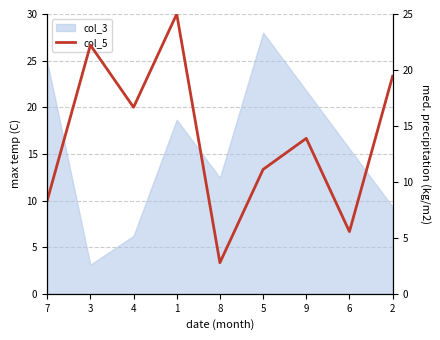

Where is the data nearest to the value 13?

9